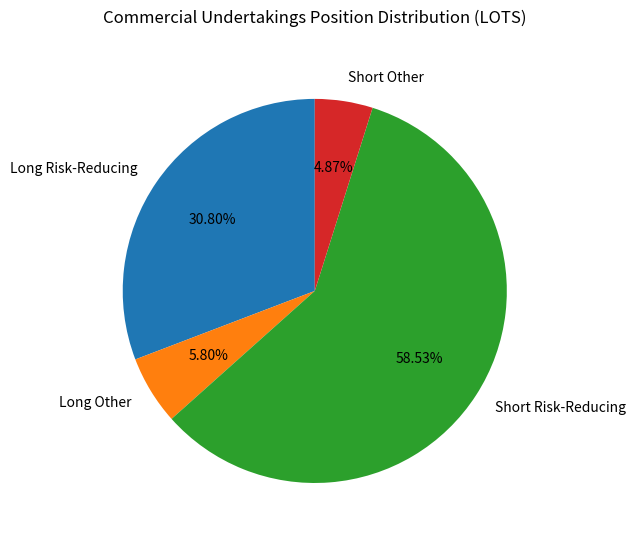

To the nearest percent, what percentage of the pie is Long Other?

6%